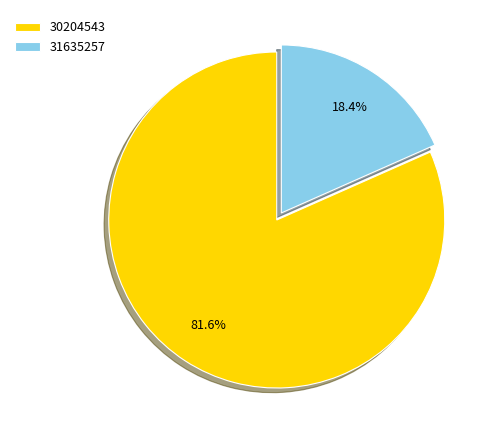

What percentage is the 30204543 slice, to the nearest percent?

82%